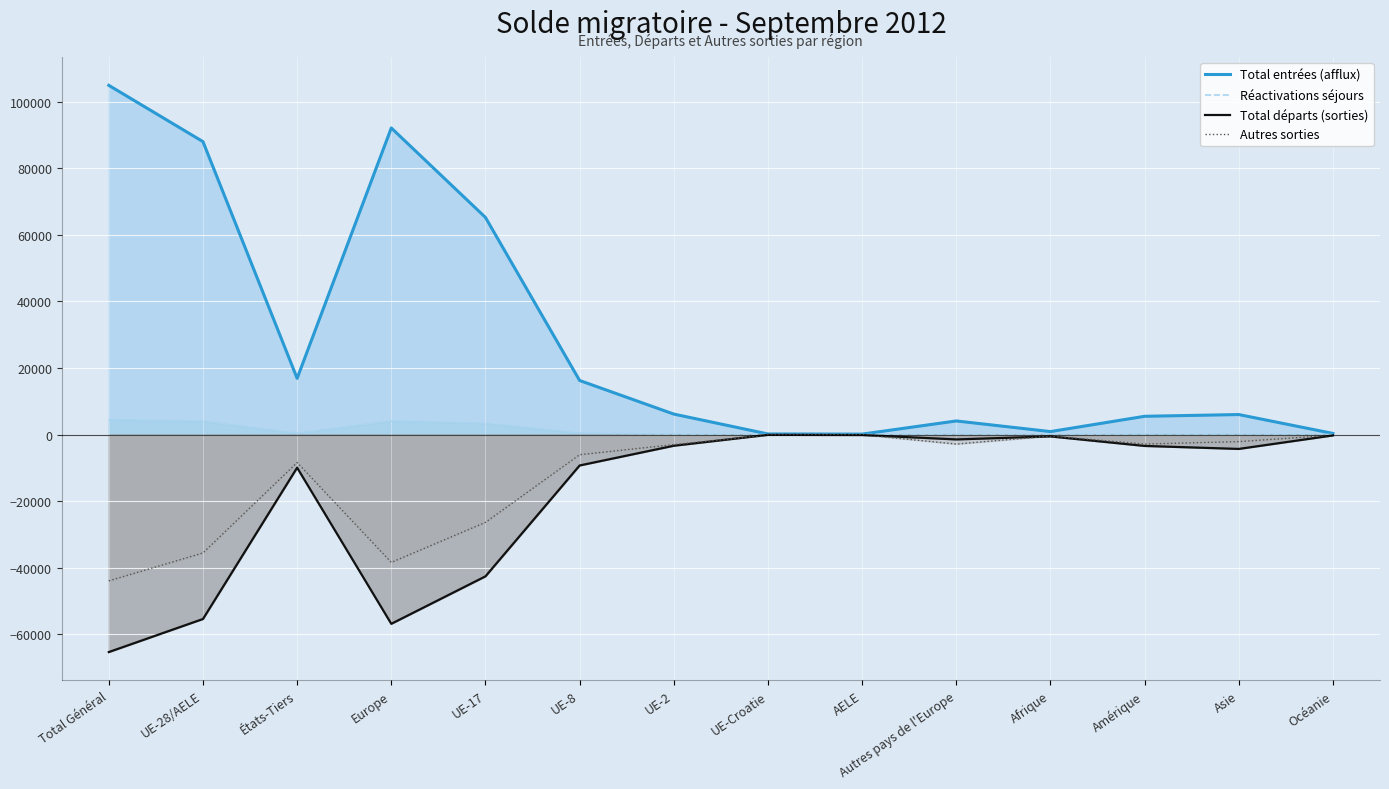

How many values in the Réactivations séjours series are below 161?

7